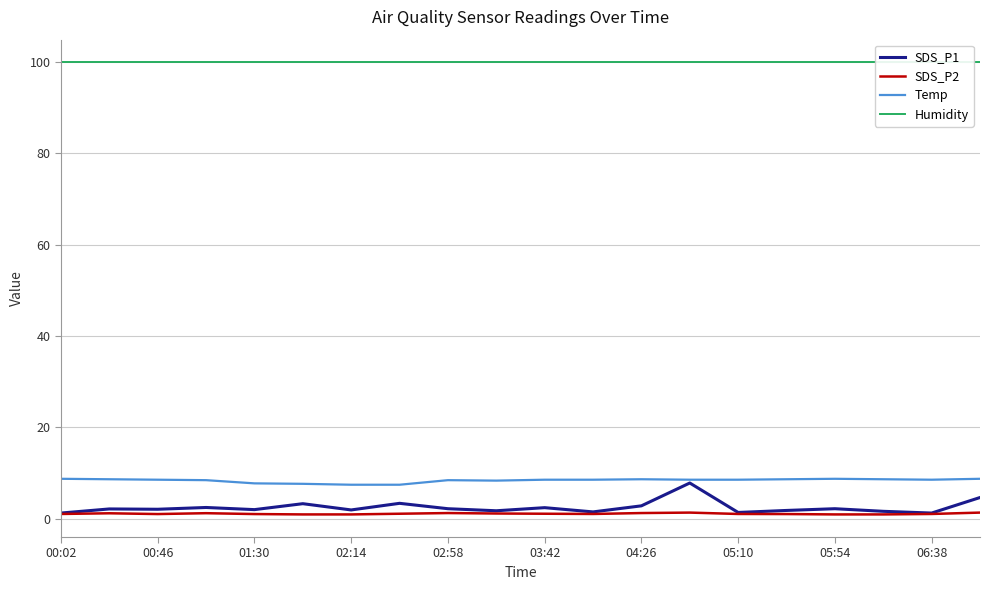

Which series changed the most between 17 and 19?

SDS_P1